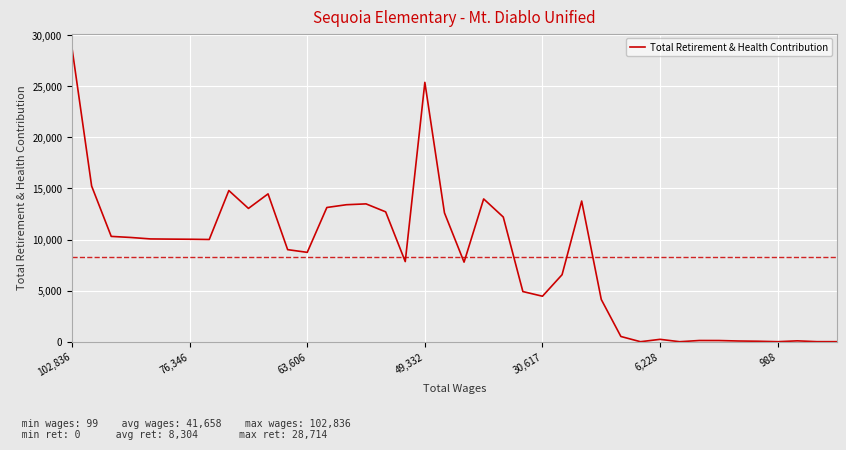

What is the difference between the maximum and minimum values?

28714